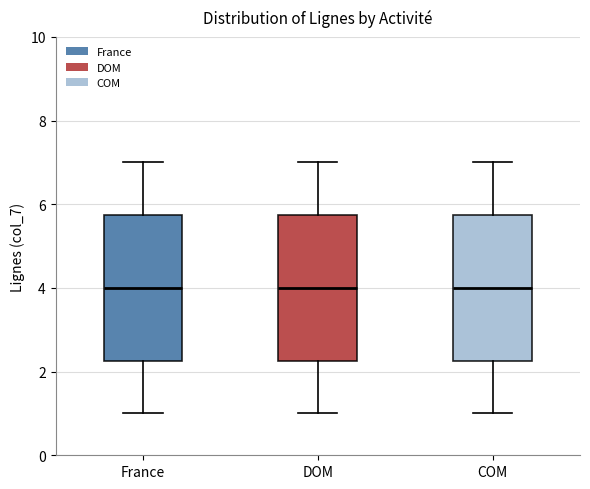

Reading left to right, read every box against the y-axis: the position of its median line, the range the box covers, and the ends of its whiskers. The values are not printed on the chart, so give them approximately, as read against the axis.

France: median 4.0, box 2.2 to 5.8, whiskers 1.0 to 7.0
DOM: median 4.0, box 2.2 to 5.8, whiskers 1.0 to 7.0
COM: median 4.0, box 2.2 to 5.8, whiskers 1.0 to 7.0